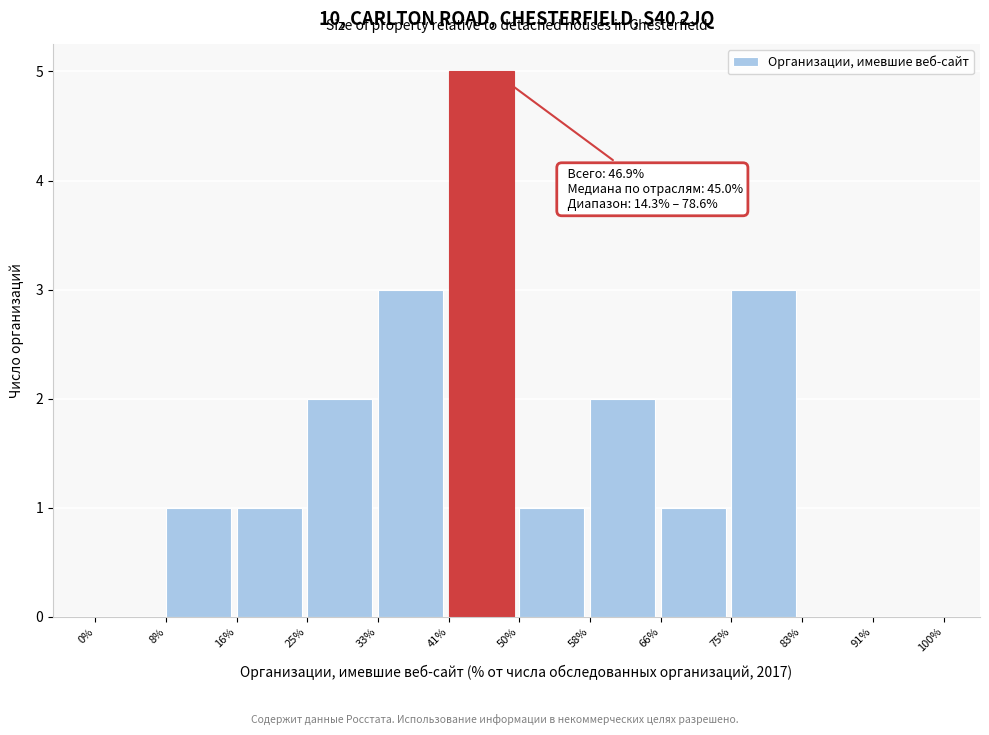

Which range on the x-axis has the tallest bar?

41% to 50%